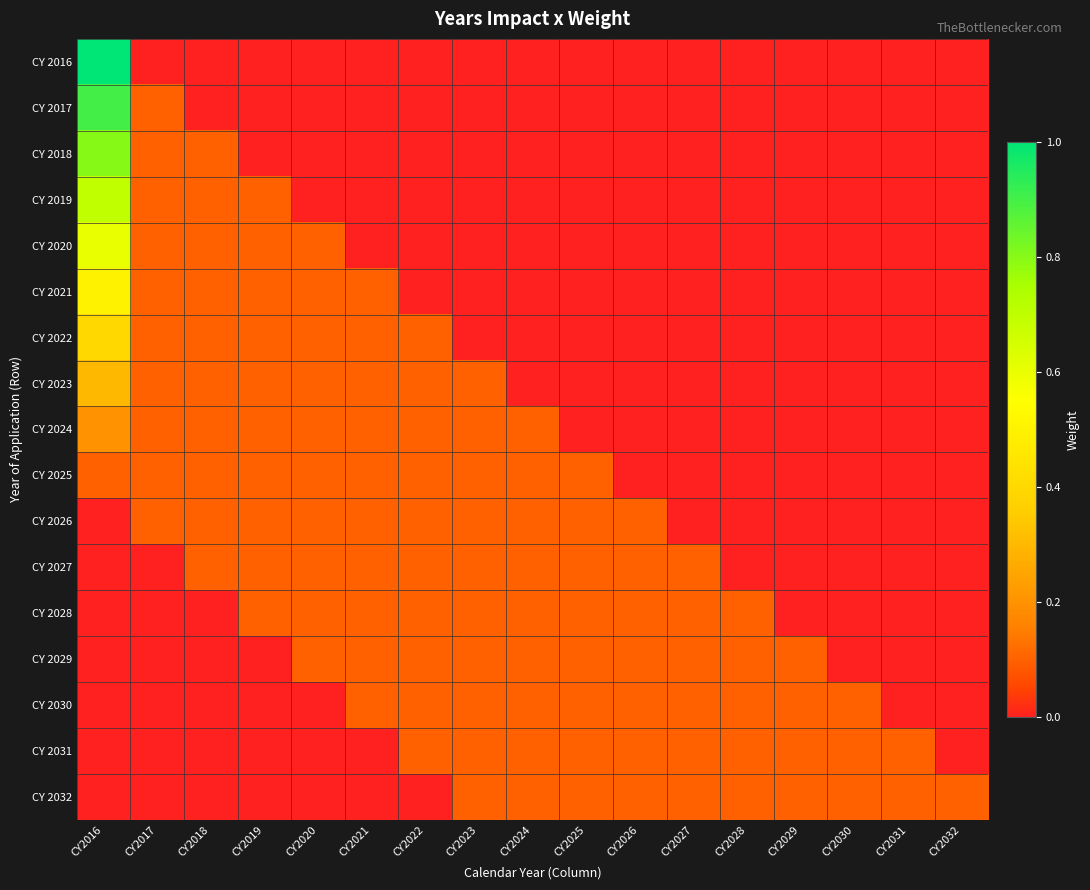

At how many categories does at least one series exceed 0?

17